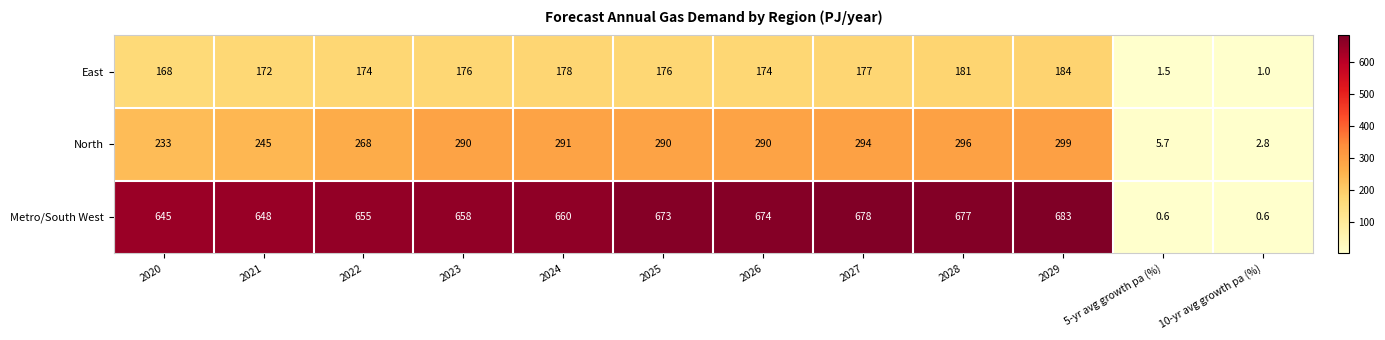

What is the maximum value for North?

299.0